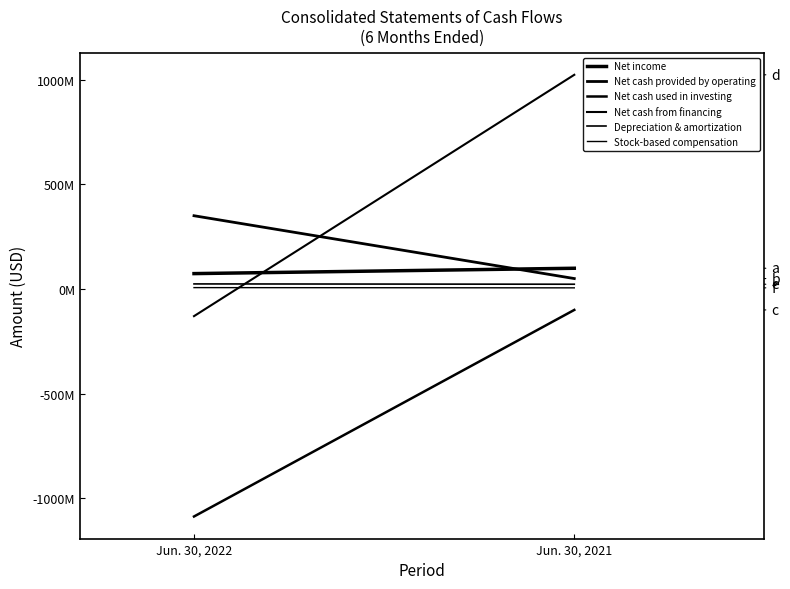

What is the spread (max minus min) of values at Jun. 30, 2021?

1123347000